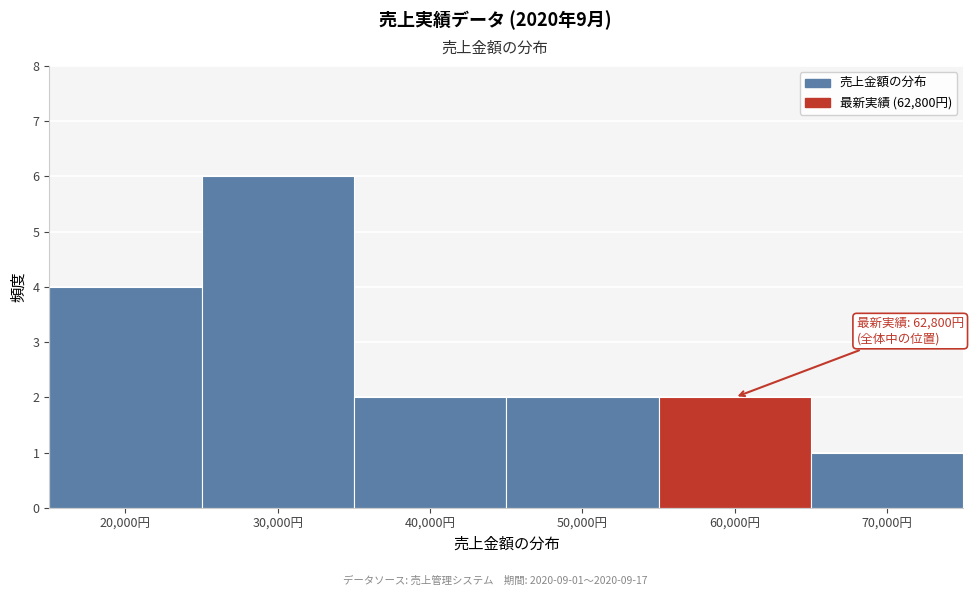

Reading left to right, transcribe all the data shown in this chart.

4	6	2	2	2	1